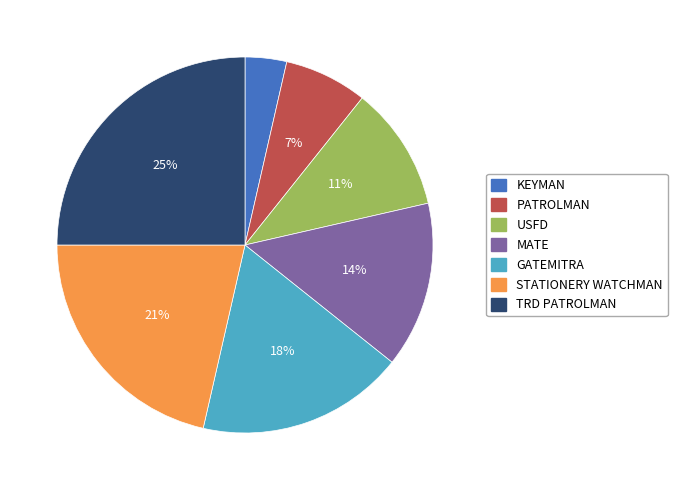

Count the number of slices in the pie.

7